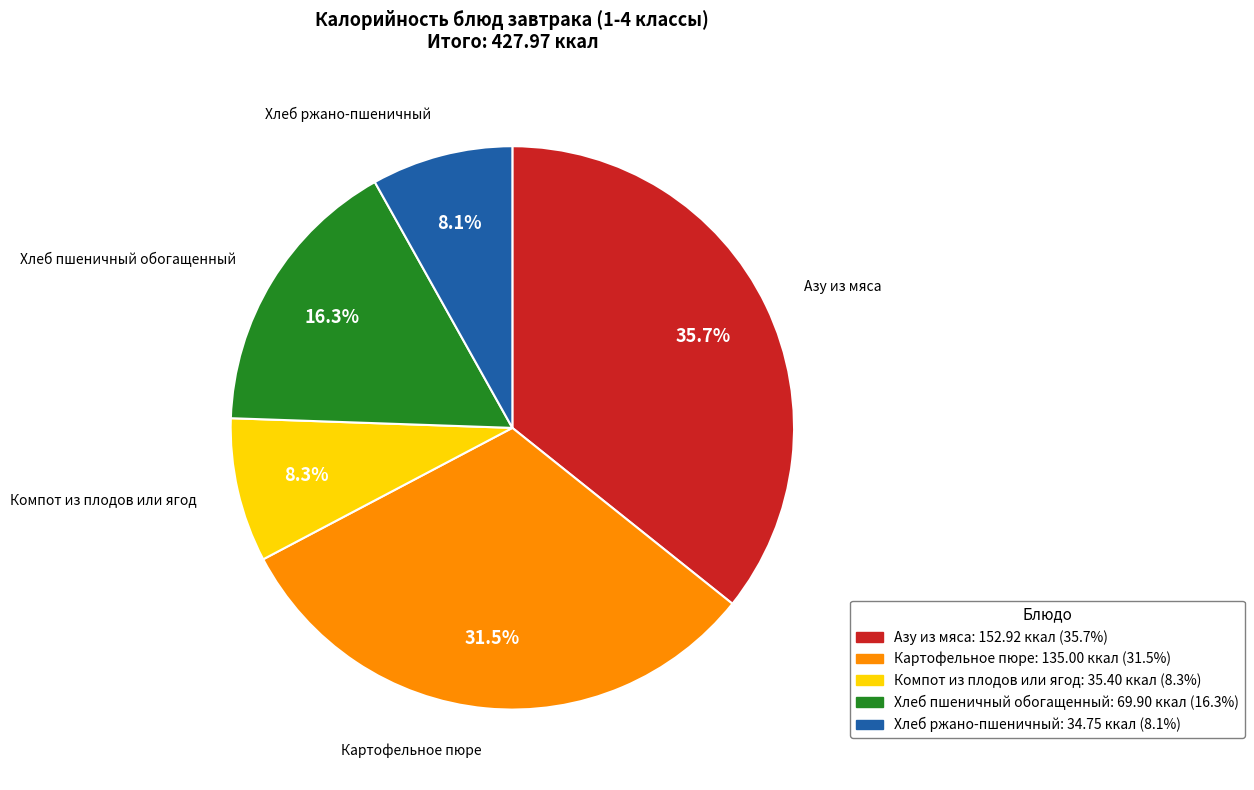

To the nearest percent, what is the average slice percentage?

20%